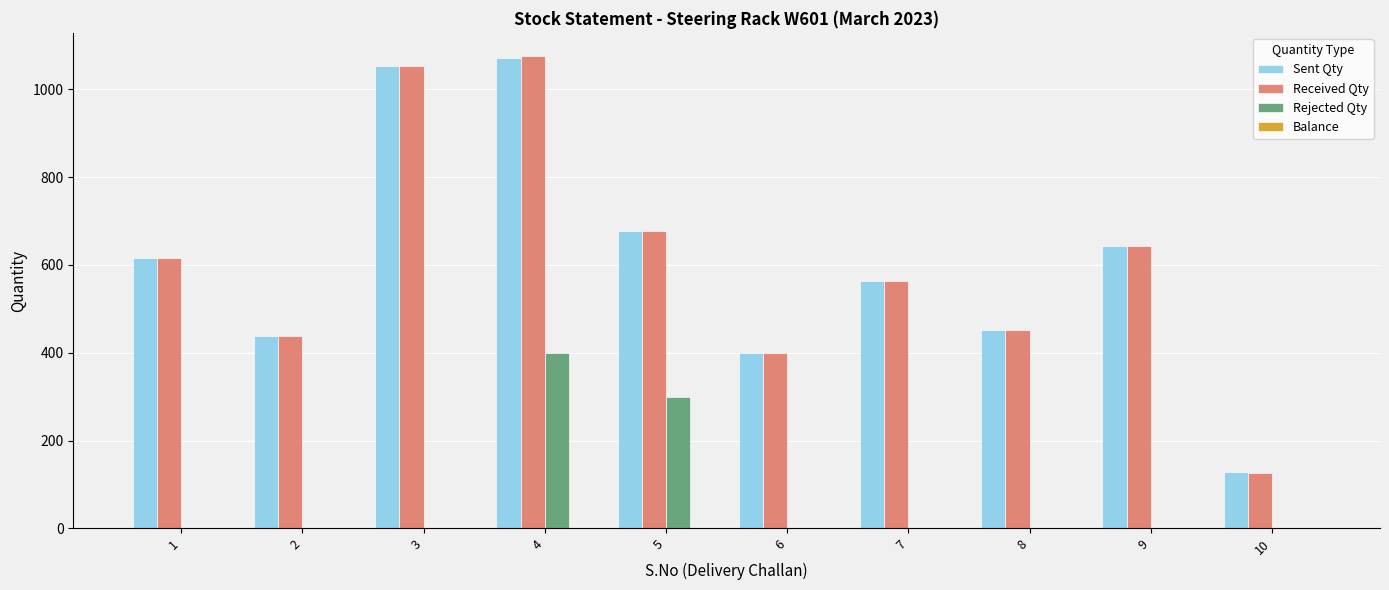

What is the average value of the Received Qty series?

605